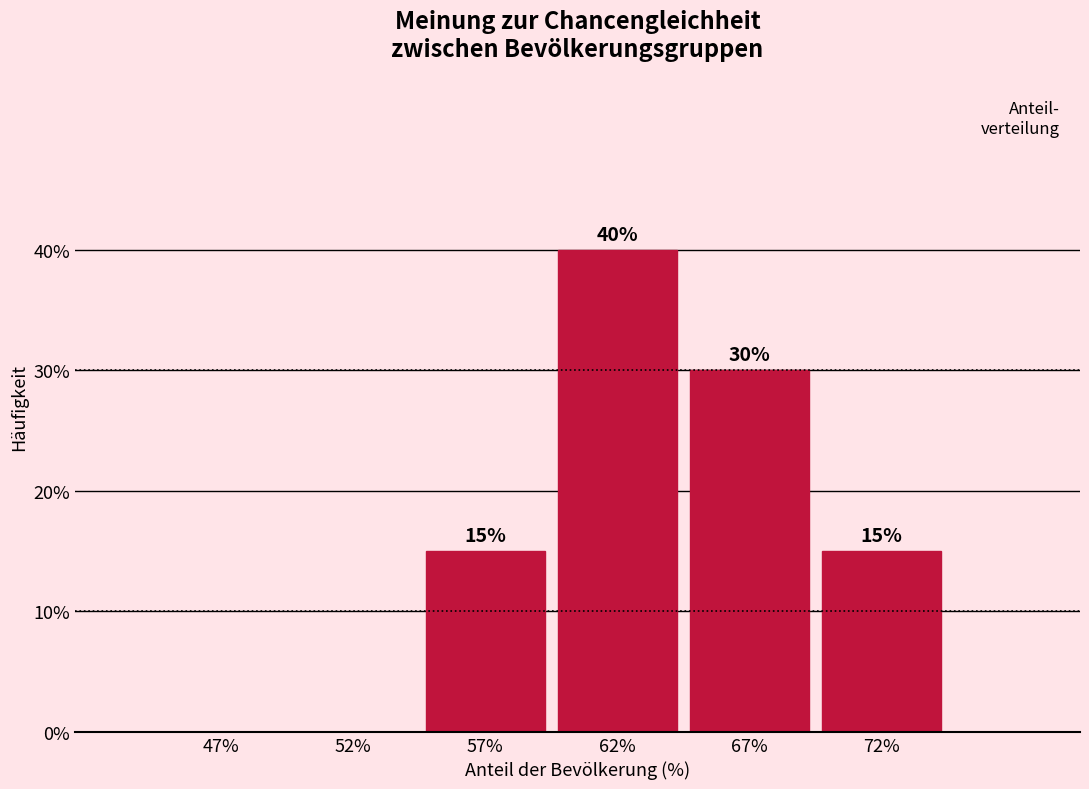

Reading left to right, extract all data points from this chart.

47%=0	52%=0	57%=15	62%=40	67%=30	72%=15